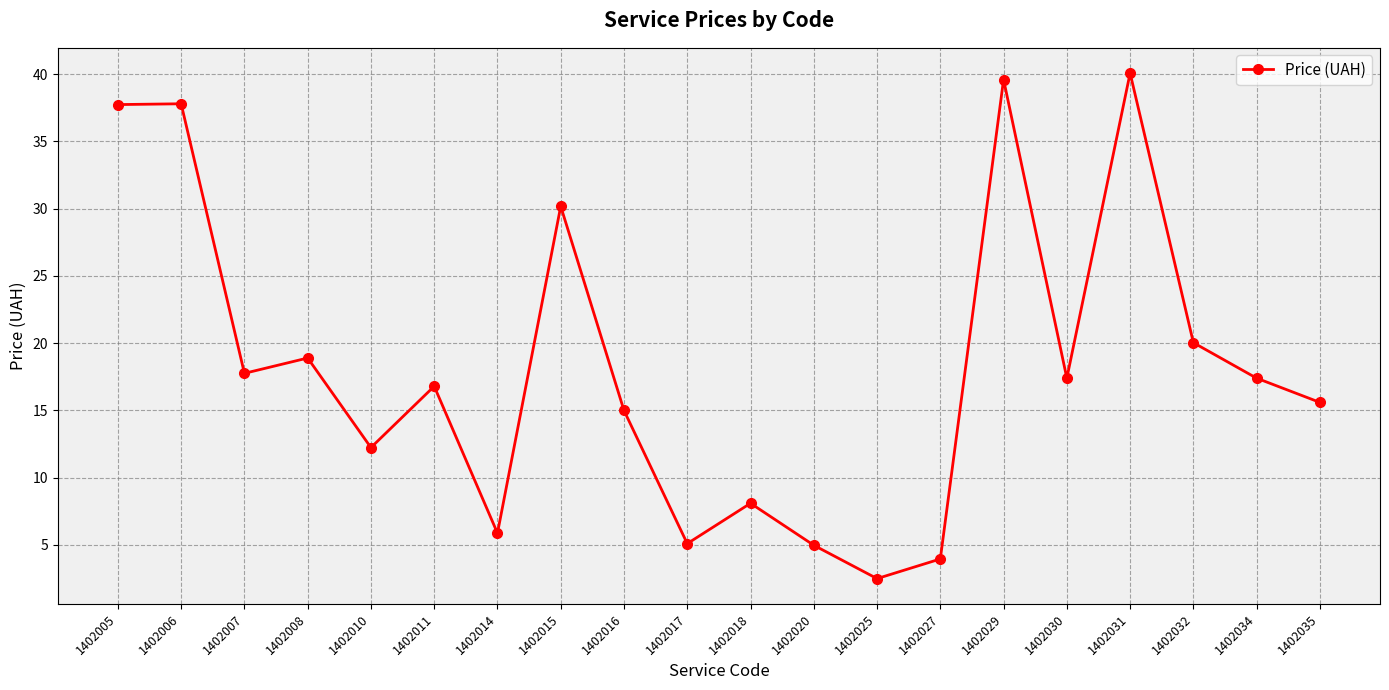

At which label is the value closest to 21?

1402032